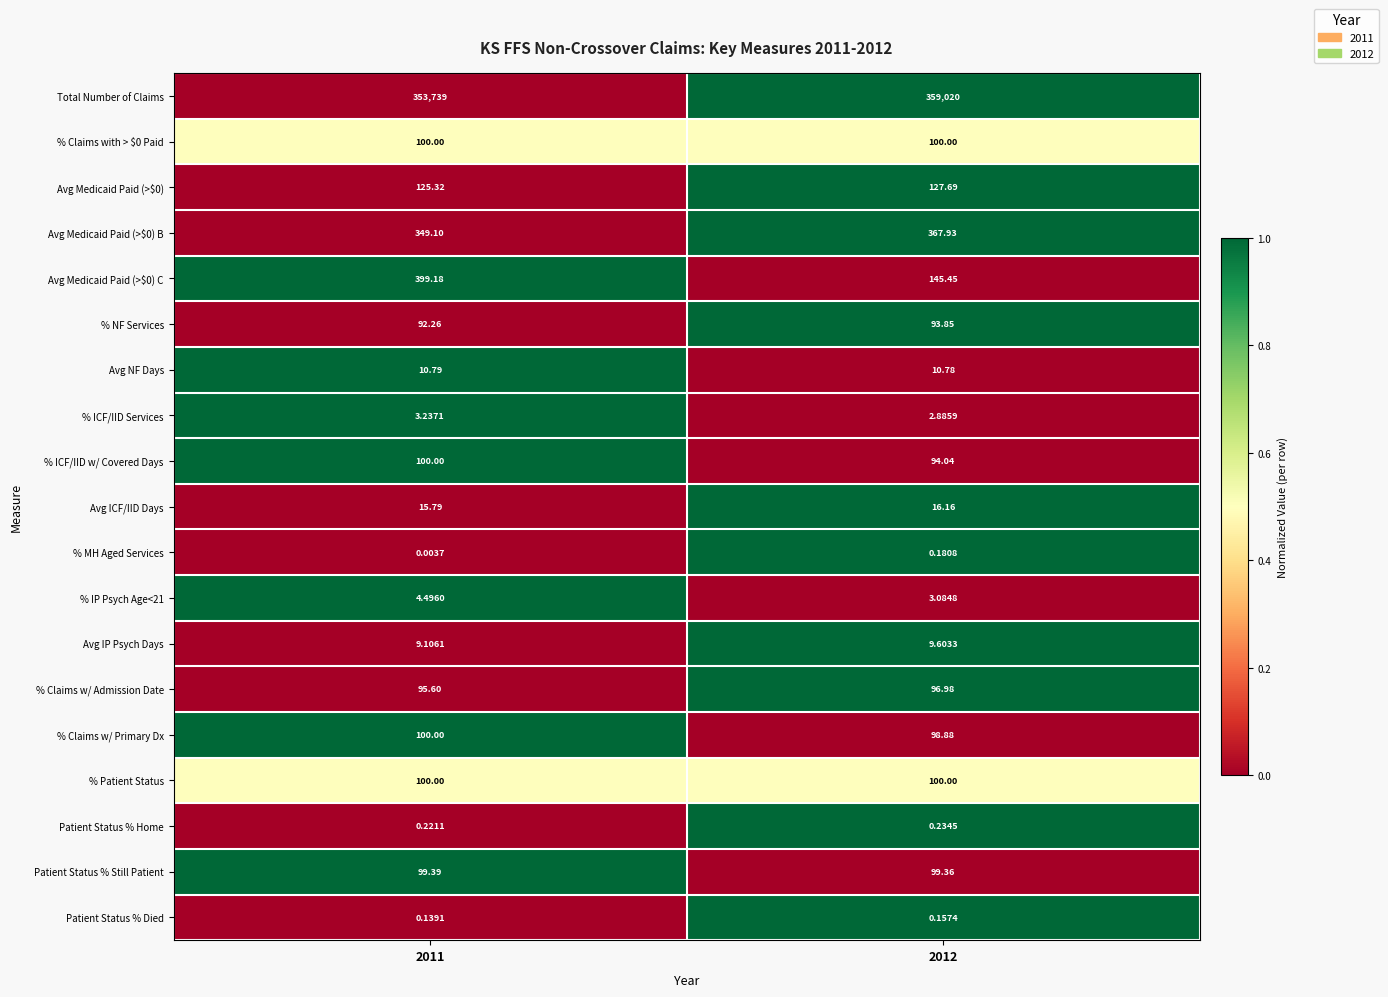

Which series has the largest total across all categories?

Total Number of Claims